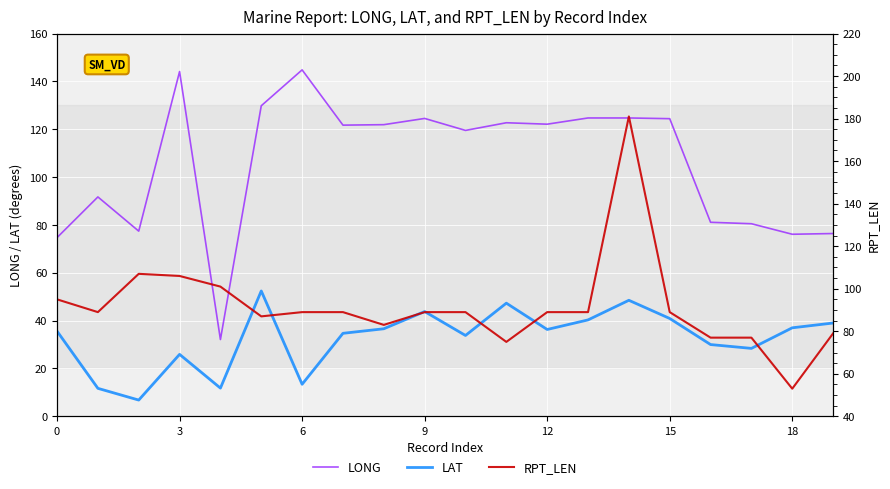

What is the greatest value displayed?

181.0